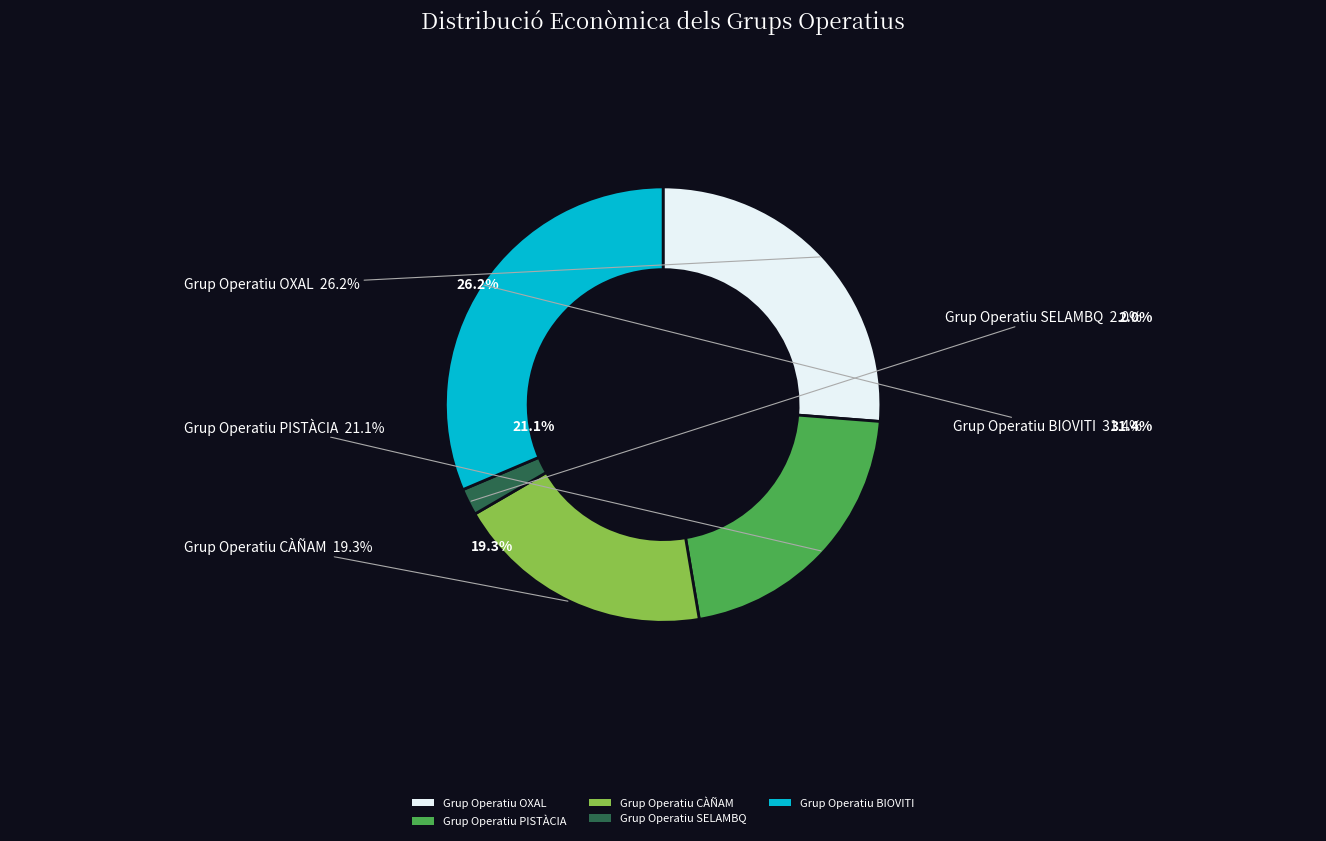

Rank the categories by value from lowest to highest.

Grup Operatiu SELAMBQ, Grup Operatiu CÀÑAM, Grup Operatiu PISTÀCIA, Grup Operatiu OXAL, Grup Operatiu BIOVITI